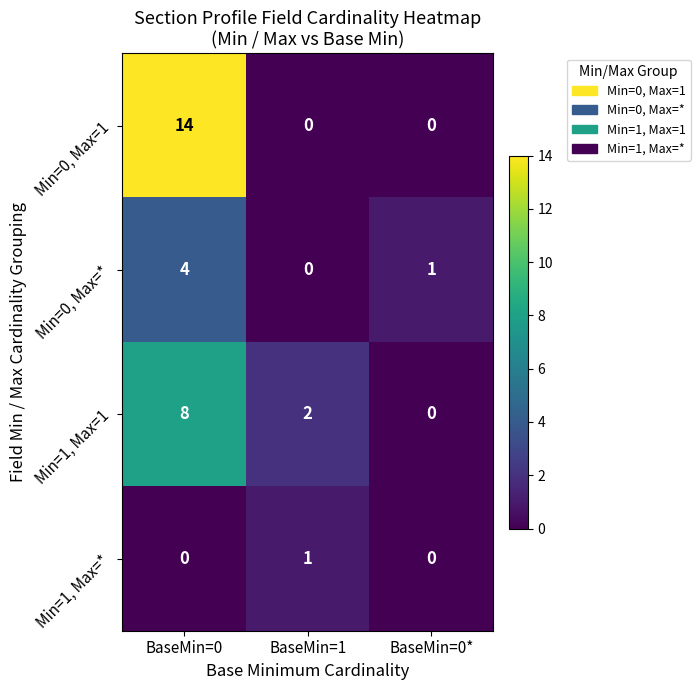

Which series has the widest spread of values?

Min=0, Max=1